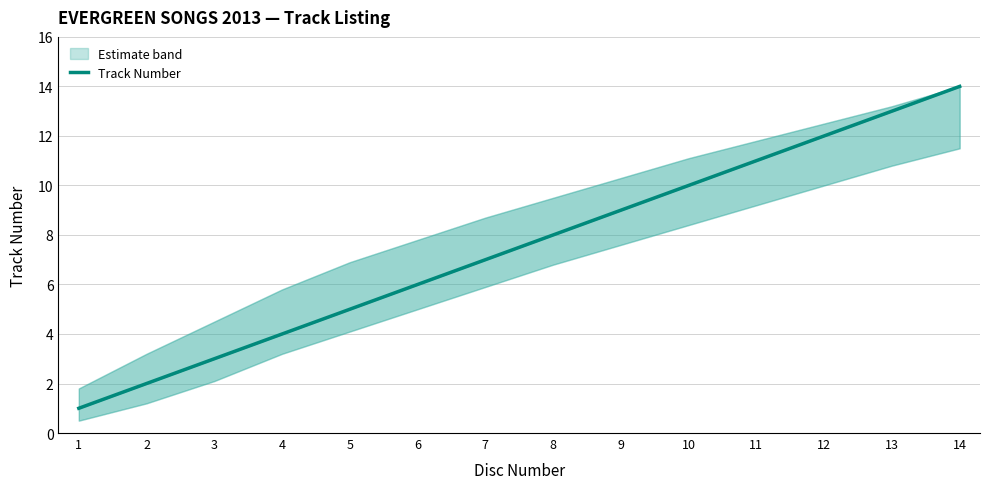

How many distinct data groups are displayed?

1